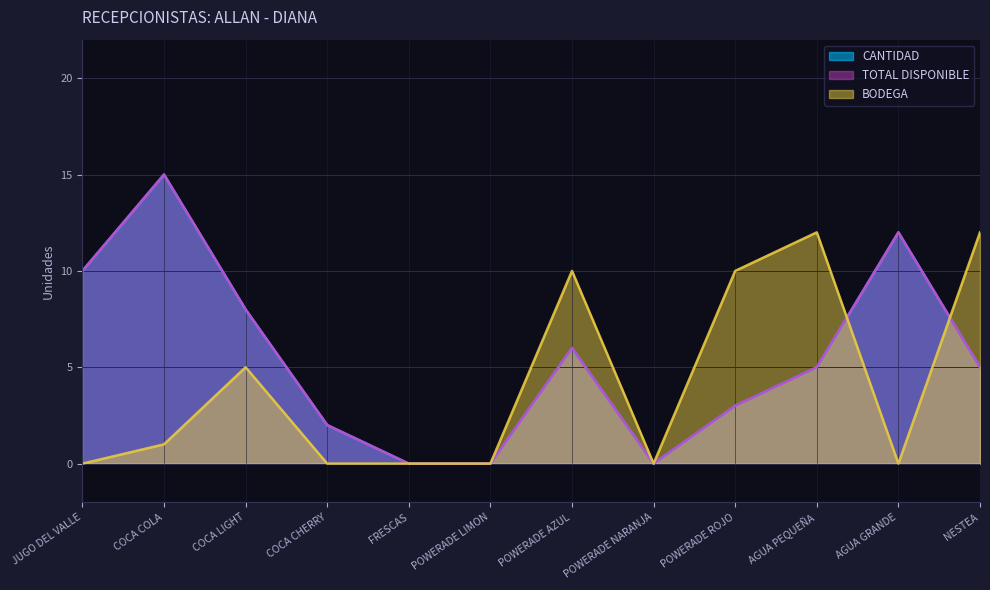

Reading left to right, transcribe all the data shown in this chart.

CANTIDAD: 10	15	8	2	0	0	6	0	3	5	12	5
TOTAL DISPONIBLE: 10	15	8	2	0	0	6	0	3	5	12	5
BODEGA: 0	1	5	0	0	0	10	0	10	12	0	12